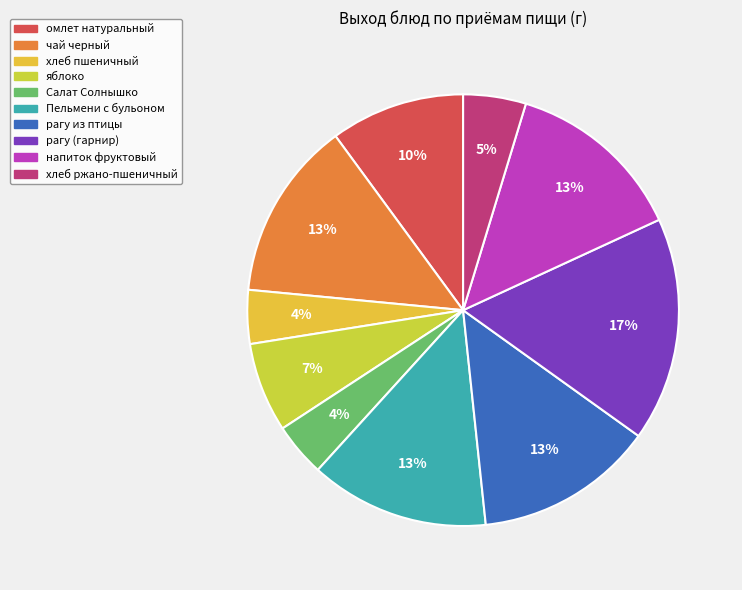

Count the number of slices in the pie.

10